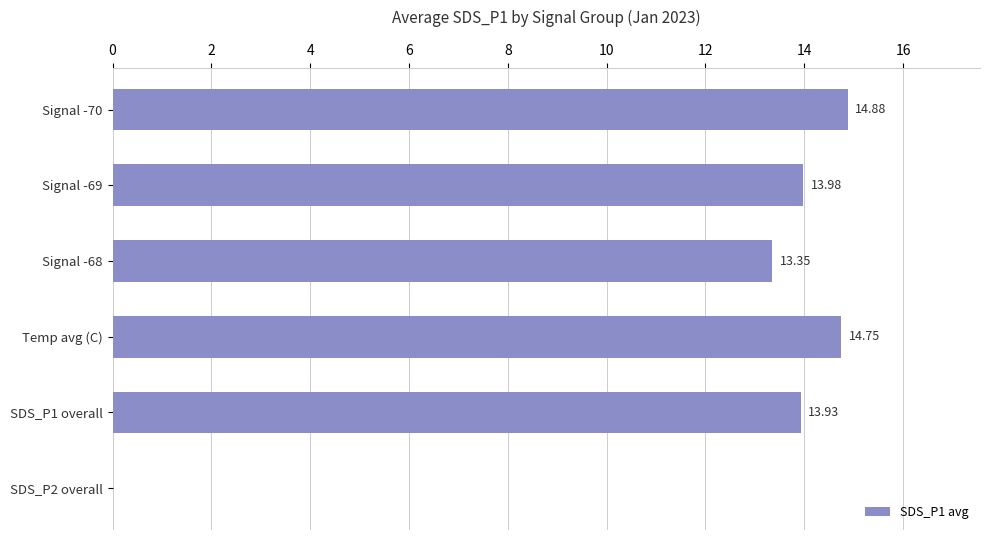

Approximately how many times larger is the value at Signal -70 compared to Signal -69?

1.1